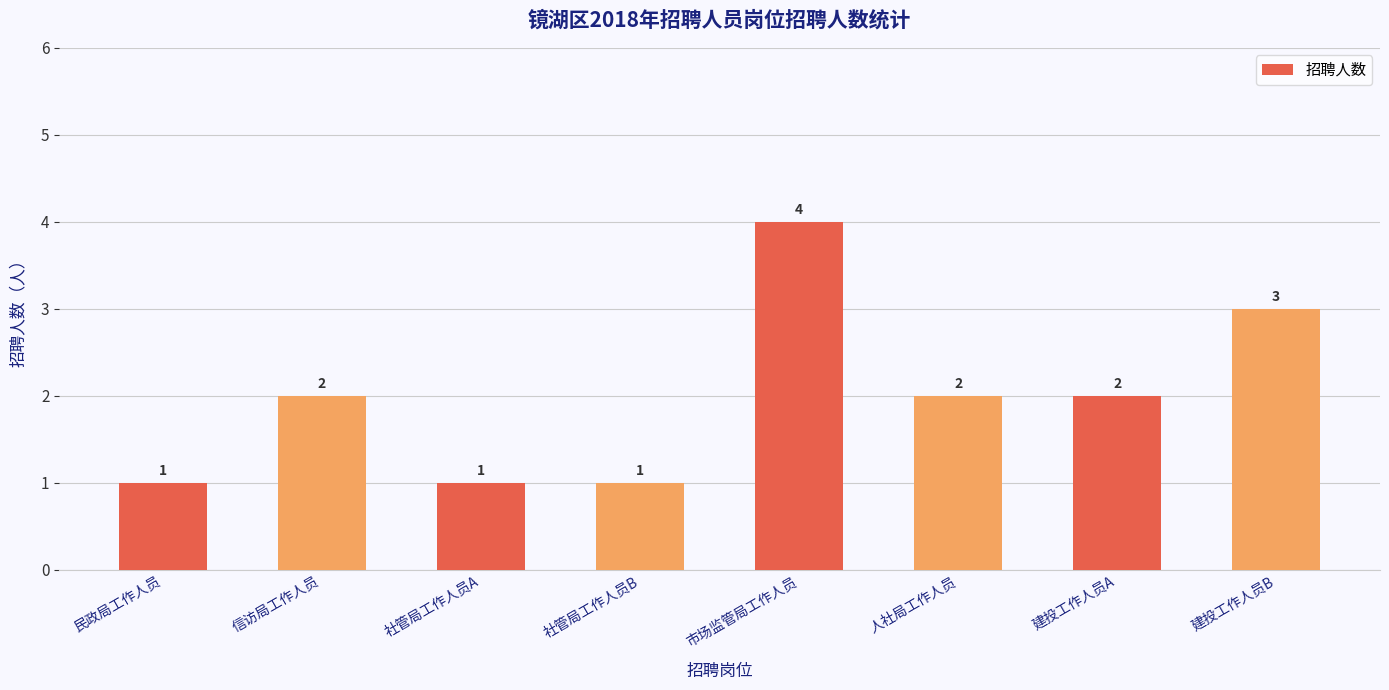

True or false: the data shows 1 at 民政局工作人员.

True